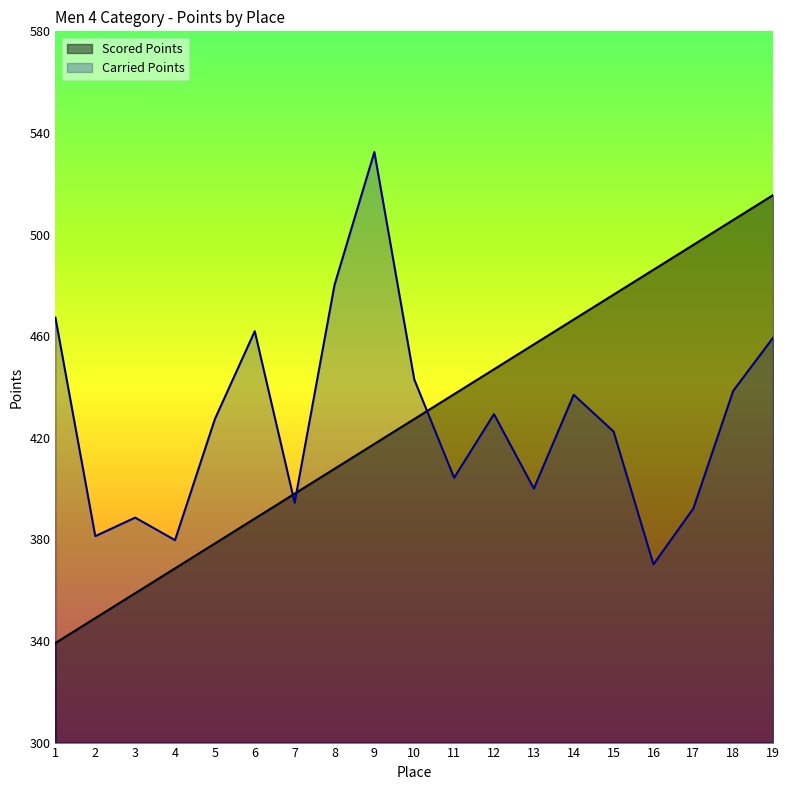

Between which two adjacent categories do Scored Points and Carried Points first intersect?

6 and 7